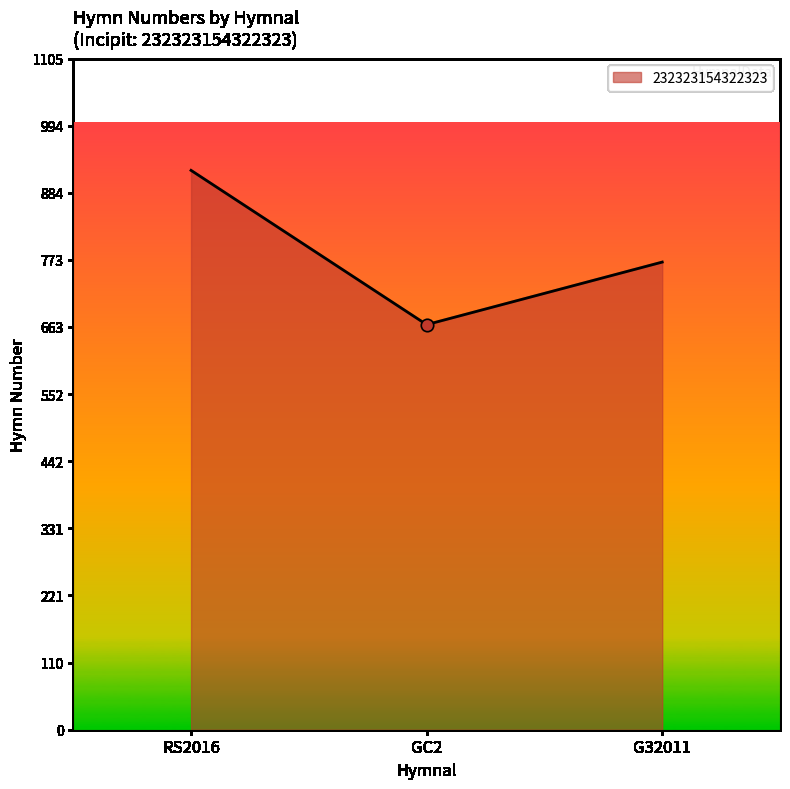

What is the change in value from GC2 to G32011?

+103